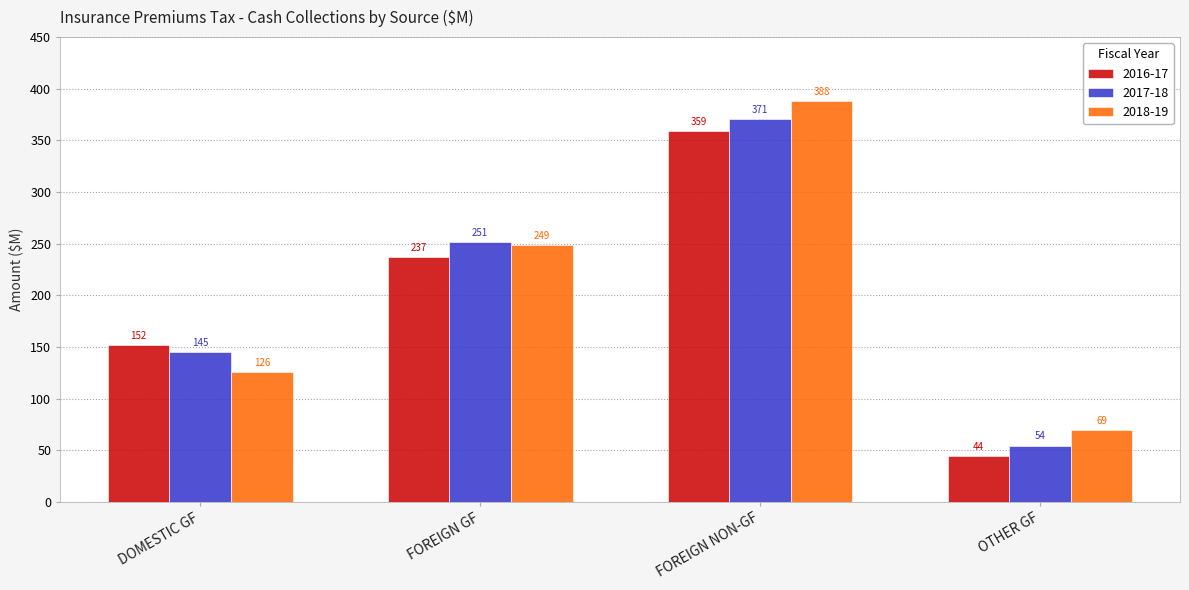

What position from the right is OTHER GF?

1